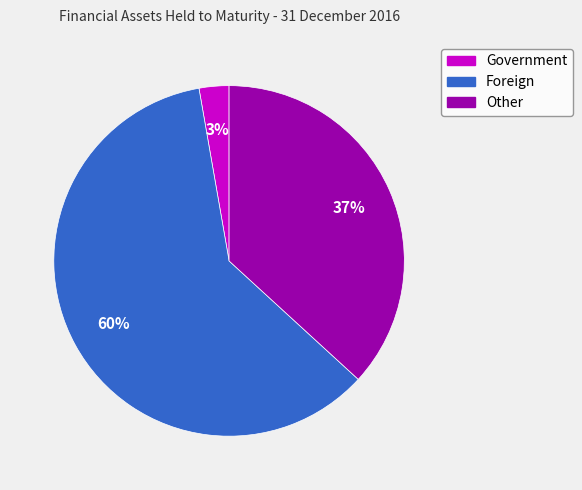

Does any single category account for the majority?

Yes